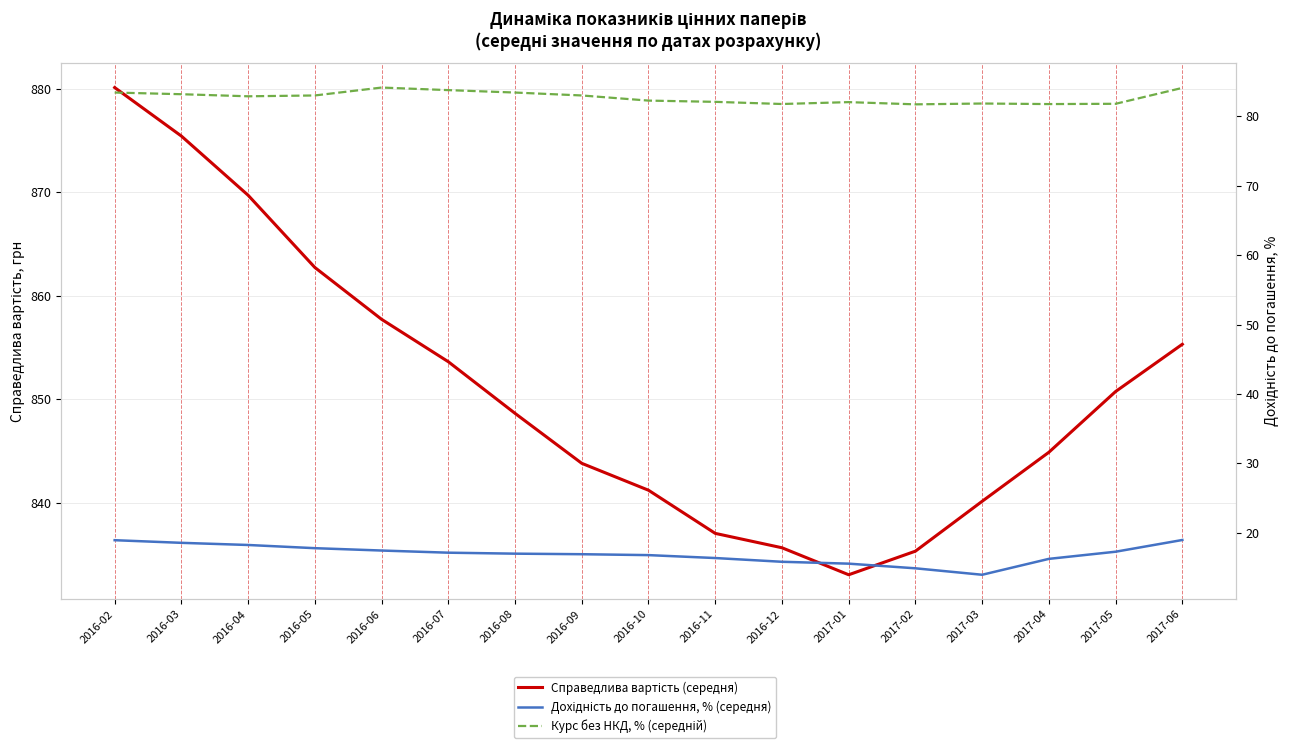

Is the value of Дохідність до погашення, % (середня) at 2017-01 greater than the value of Курс без НКД, % (середній) at 2017-05?

No